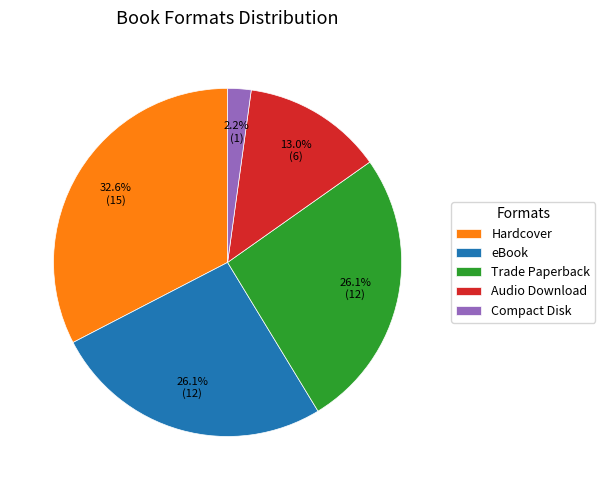

Is there any slice that represents more than half of the pie?

No